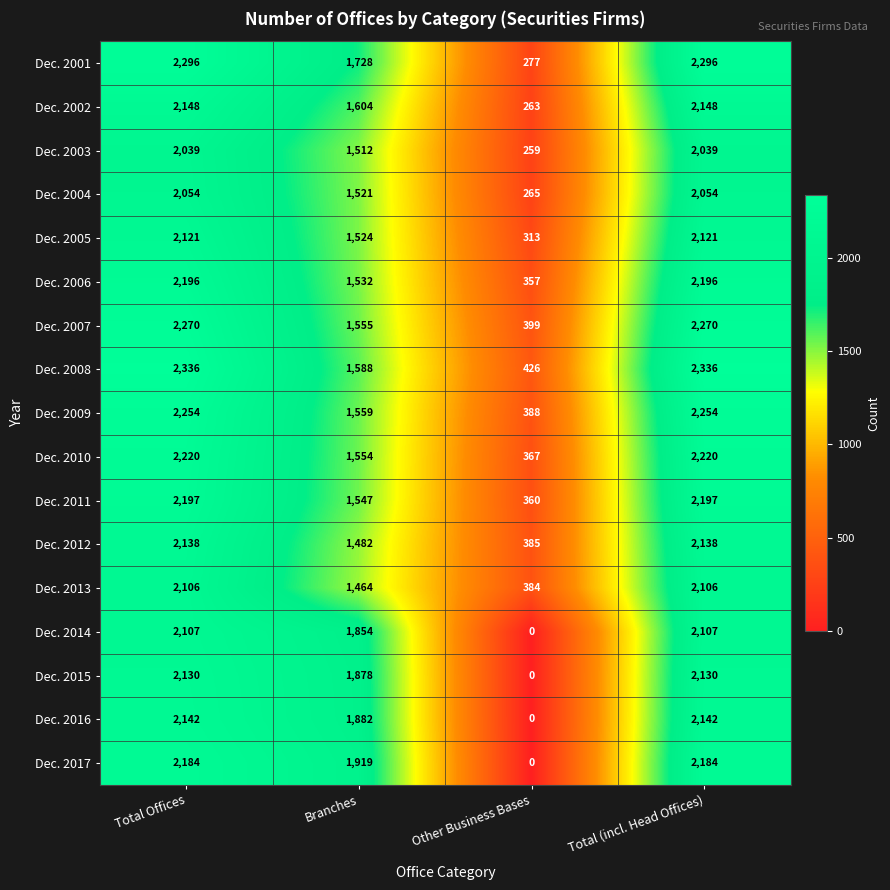

What is the maximum value shown in the chart?

2336